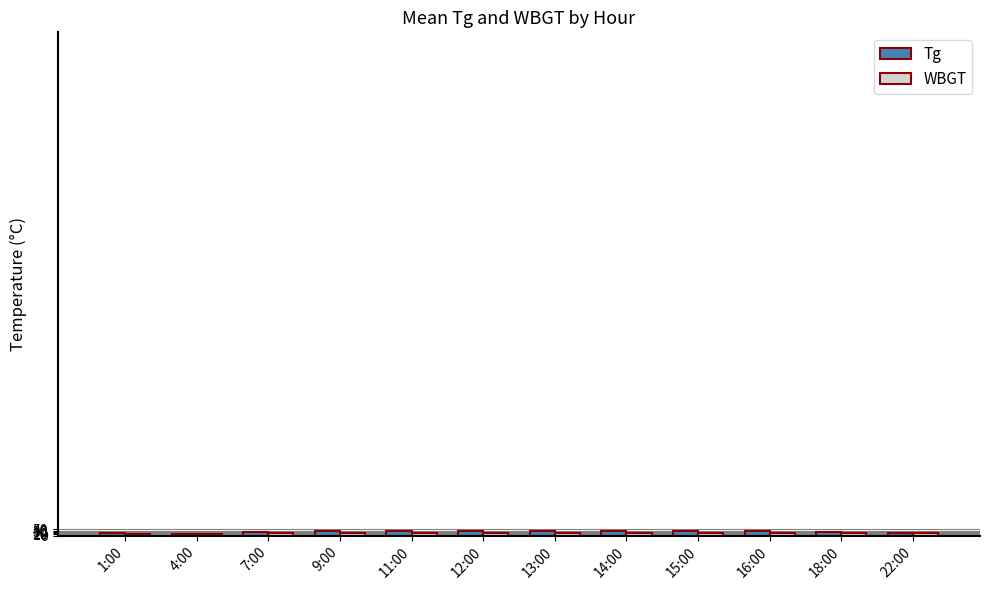

Is it true that Tg equals 26.6 at 7:00?

True